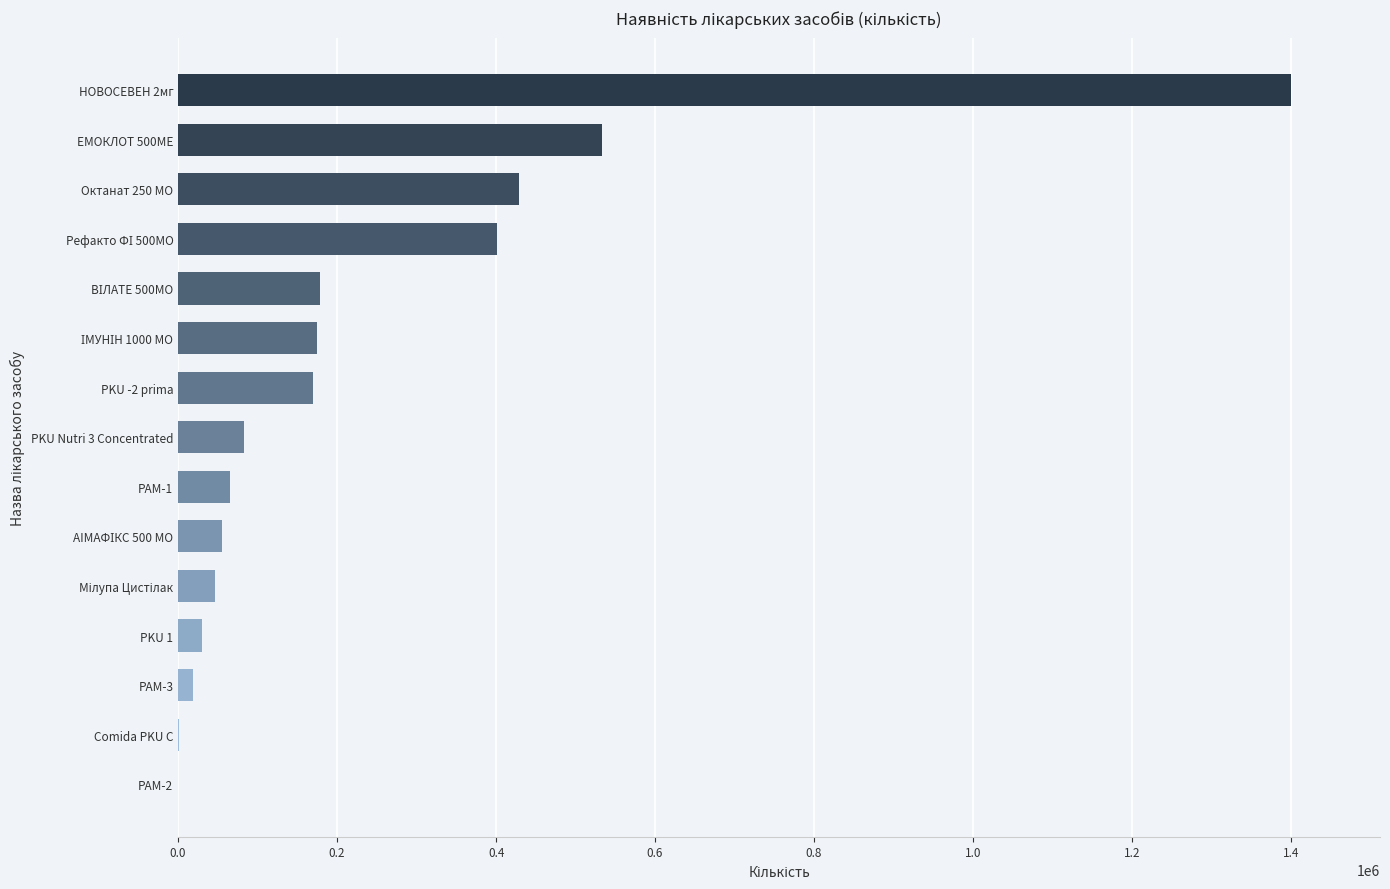

Approximately how many times larger is the value at НОВОСЕВЕН 2мг compared to Октанат 250 МО?

3.3